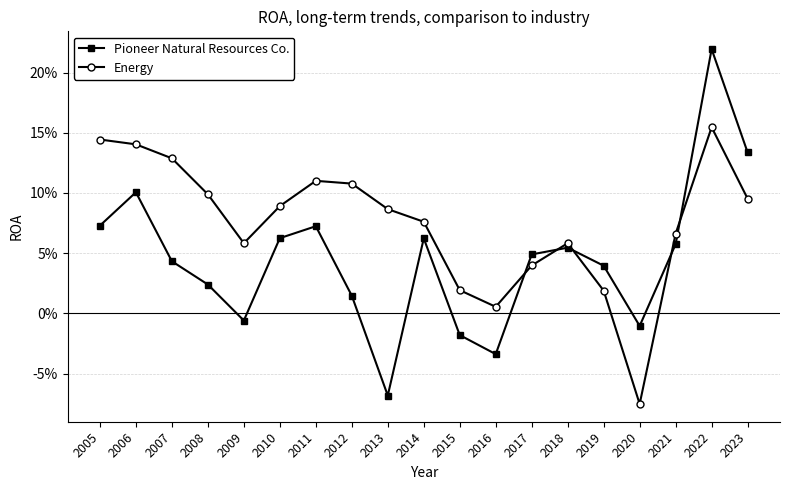

True or false: Pioneer Natural Resources Co. has a value of 0.2 at 2006.

False